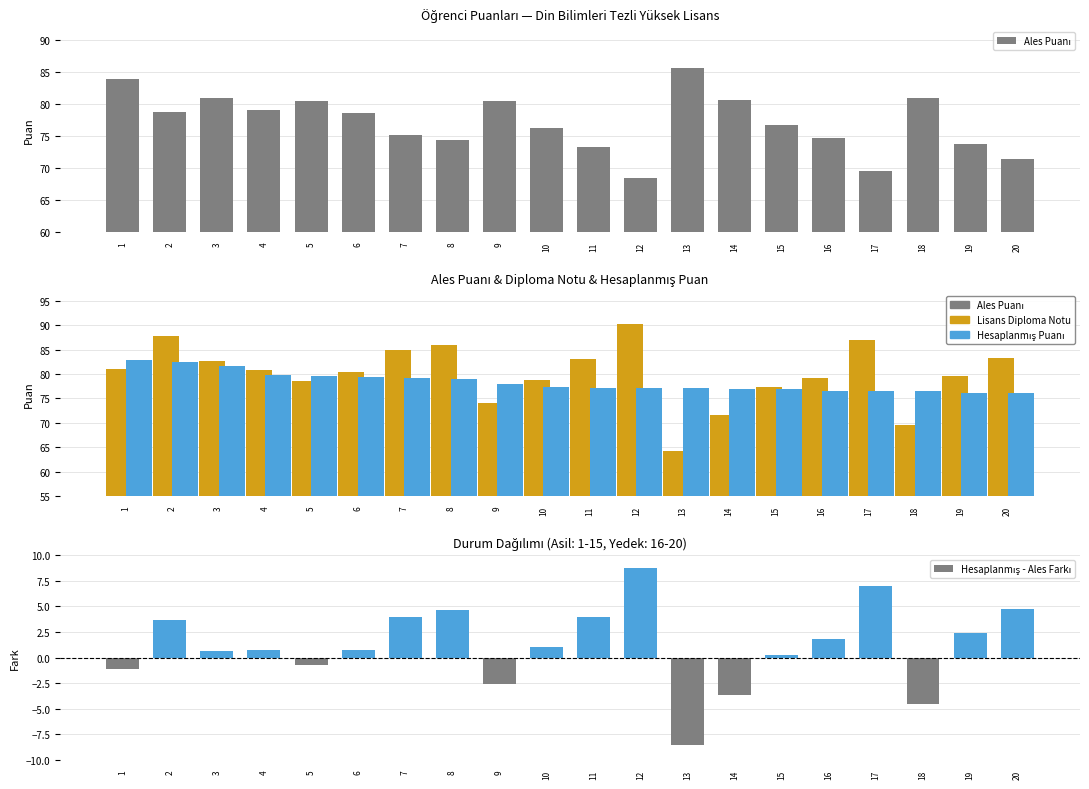

What is the difference between the second highest and minimum values in the Ales Puanı series?

15.5